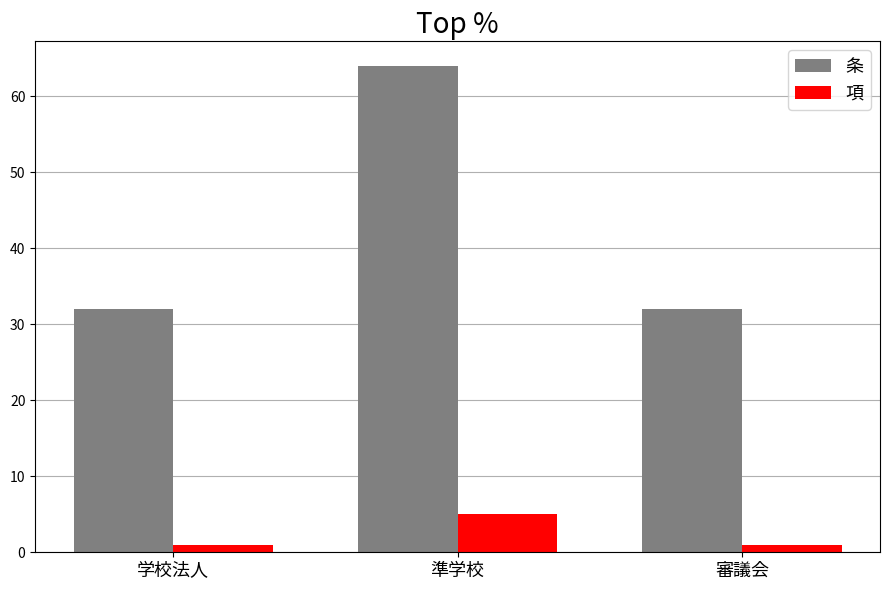

Rank the series by their maximum value, from highest to lowest.

条, 項